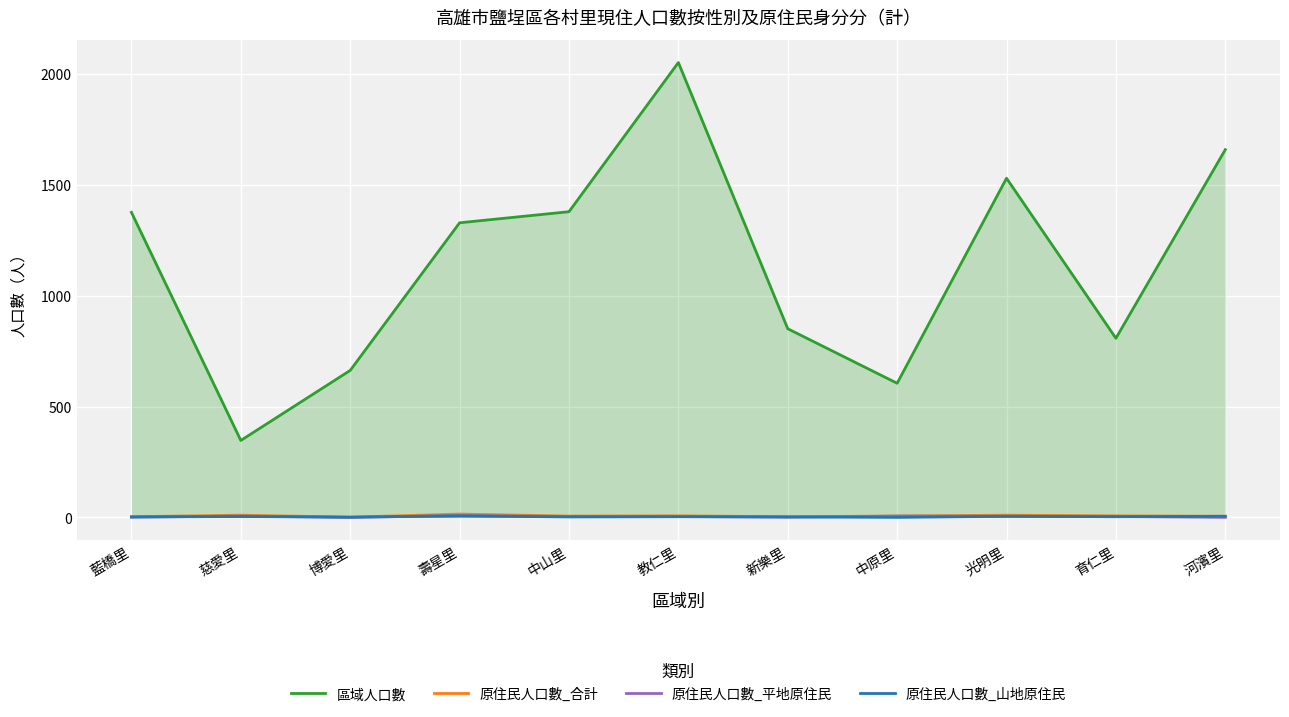

Reading left to right, transcribe all the data shown in this chart.

區域人口數: 1376	347	663	1329	1379	2052	851	605	1530	808	1659
原住民人口數_合計: 3	10	1	15	6	7	3	6	10	7	5
原住民人口數_平地原住民: 1	6	0	8	4	4	1	6	5	4	0
原住民人口數_山地原住民: 2	4	1	7	2	3	2	0	5	3	5